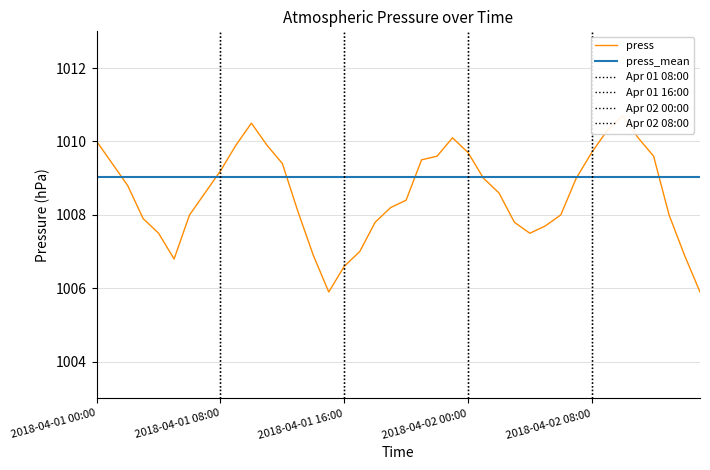

What position from the left is 2018-04-01 13:00?

14